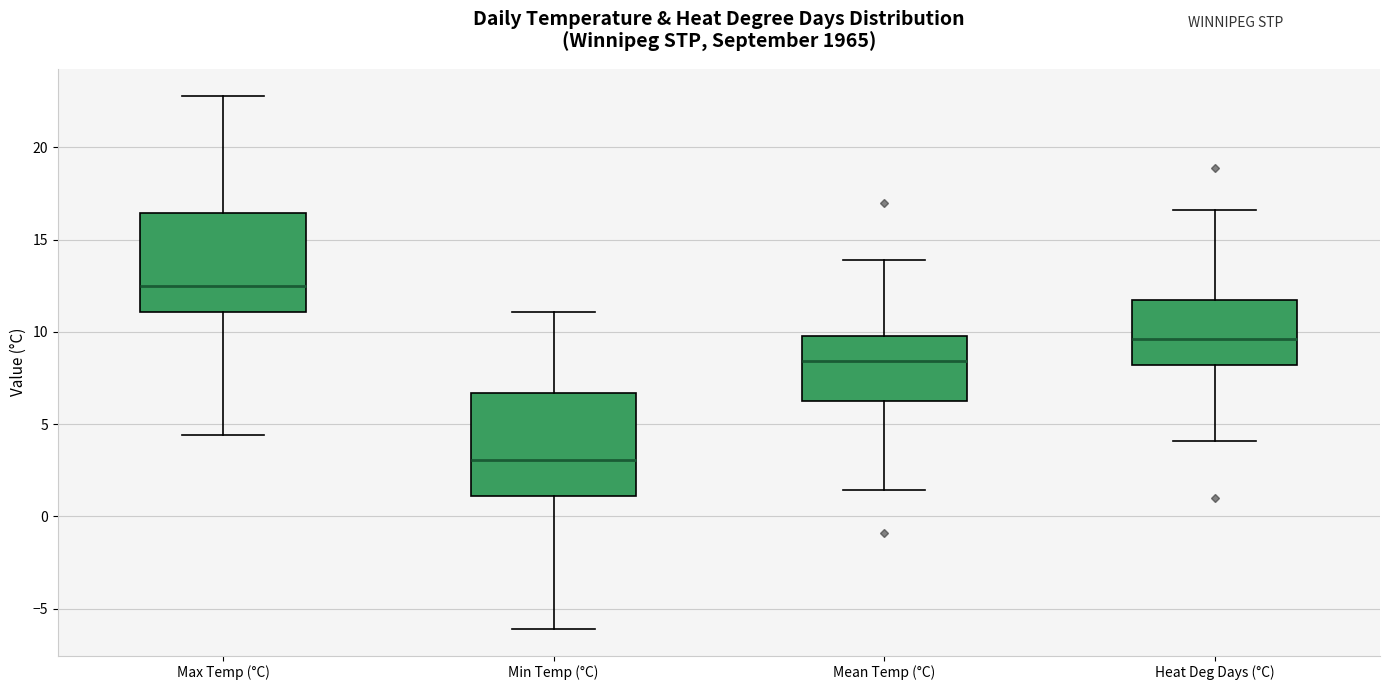

Reading left to right, read every box against the y-axis: the position of its median line, the range the box covers, and the ends of its whiskers. The values are not printed on the chart, so give them approximately, as read against the axis.

Max Temp (°C): median 12.5, box 11.0 to 16.5, whiskers 4.5 to 23.0
Min Temp (°C): median 3.0, box 1.0 to 6.5, whiskers -6.0 to 11.0
Mean Temp (°C): median 8.5, box 6.5 to 10.0, whiskers 1.5 to 14.0
Heat Deg Days (°C): median 9.5, box 8.0 to 12.0, whiskers 4.0 to 16.5